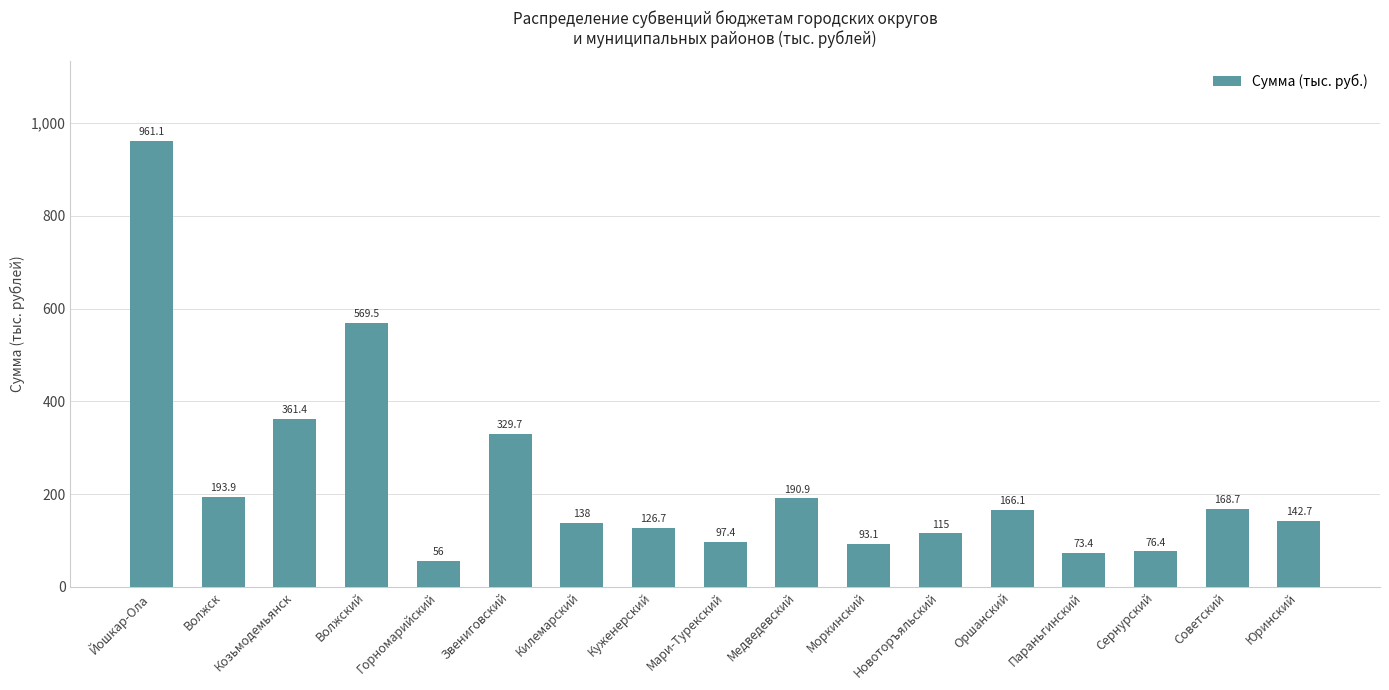

What is the sum of the values at Медведевский and Сернурский?

267.3